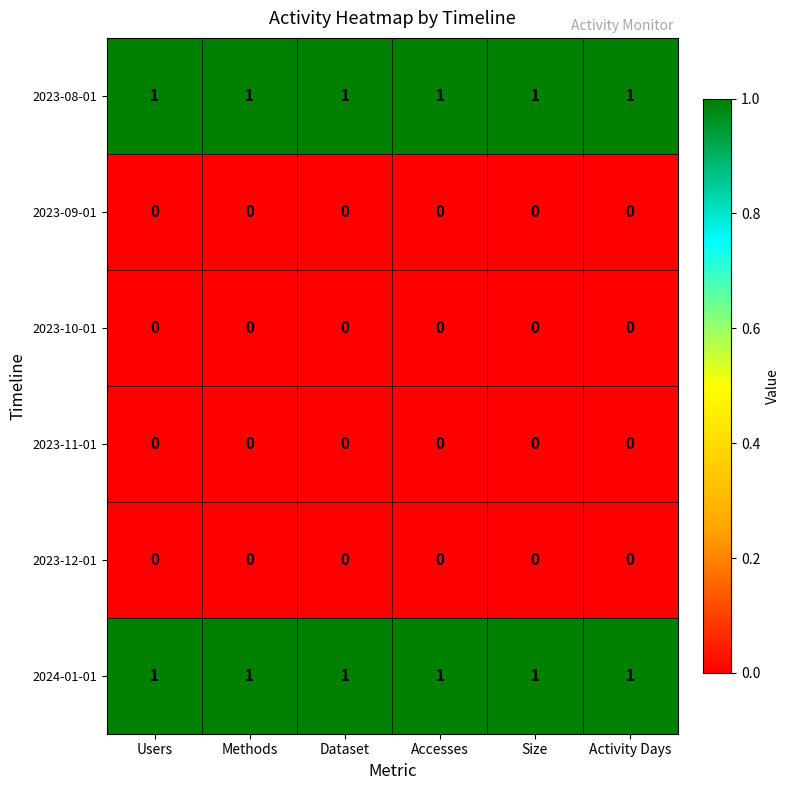

At how many categories does at least one series exceed 0?

6